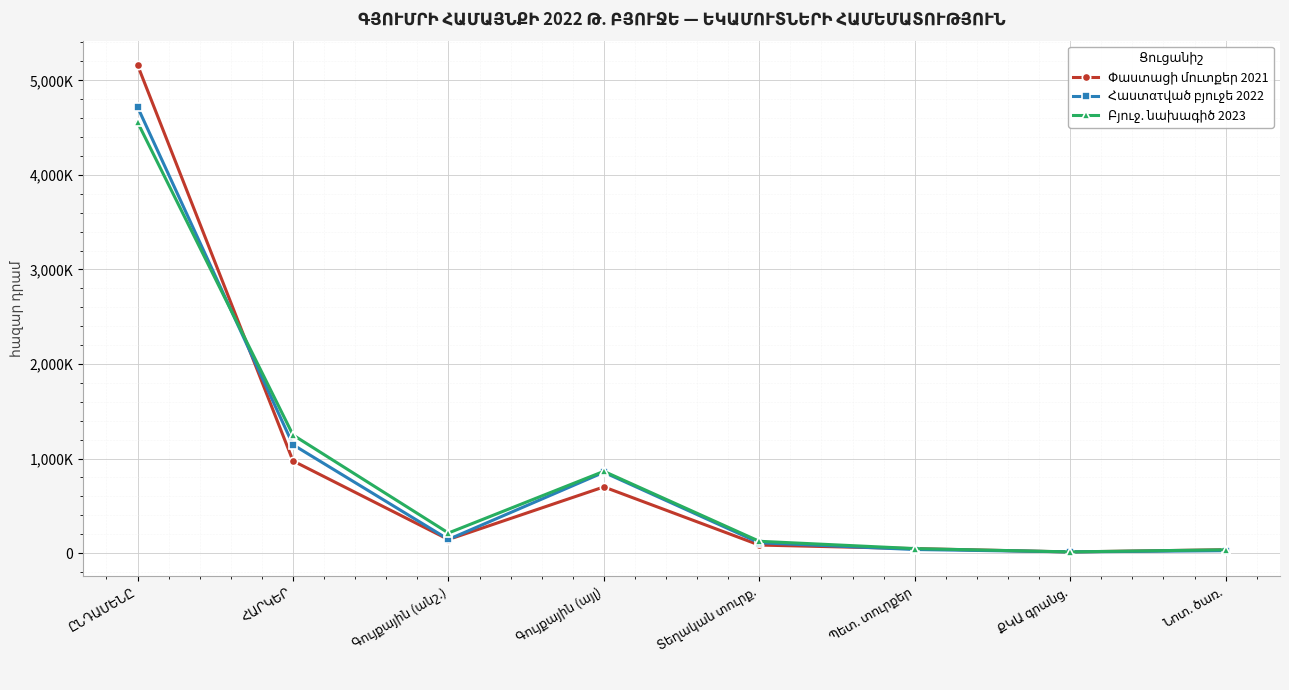

What are all the series names shown in the legend?

Փաստացի մուտքեր 2021, Հաստατված բյուջե 2022, Բյուջ. նախագիծ 2023